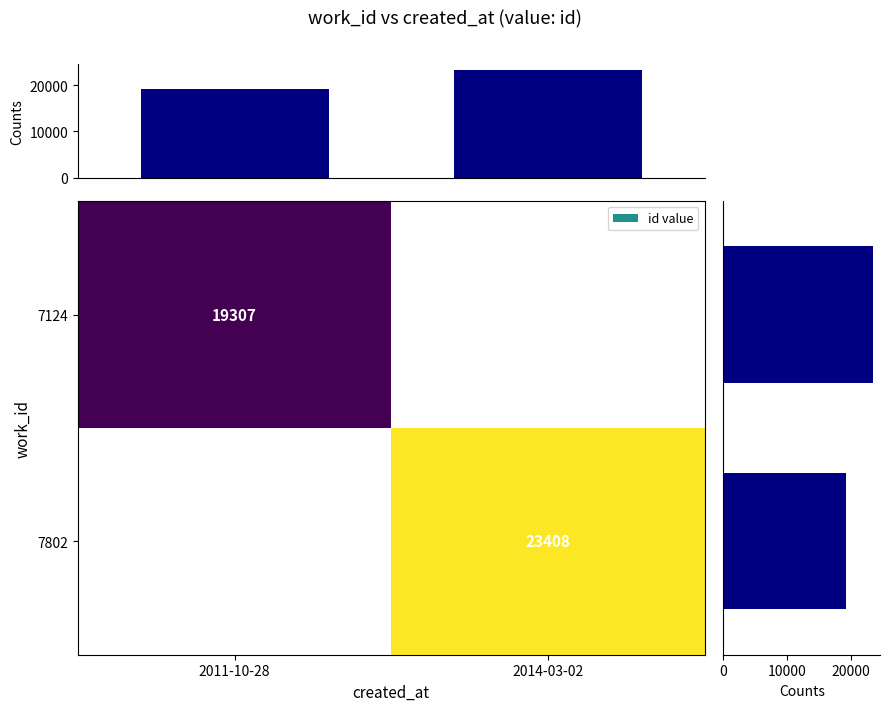

True or false: 7802 has a value of 34248 at 2014-03-02.

False